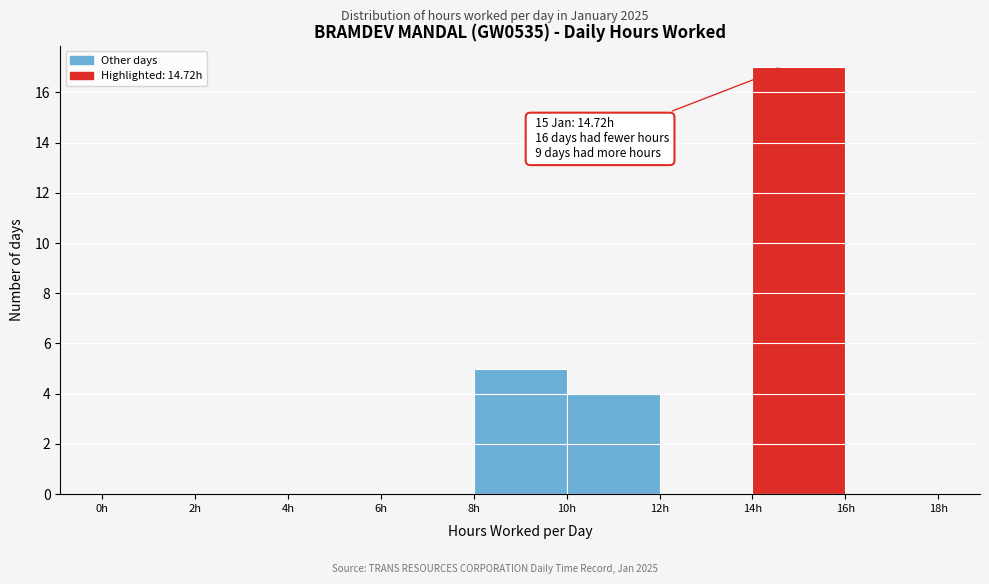

Over which range of the x-axis is the bar tallest?

14 to 16